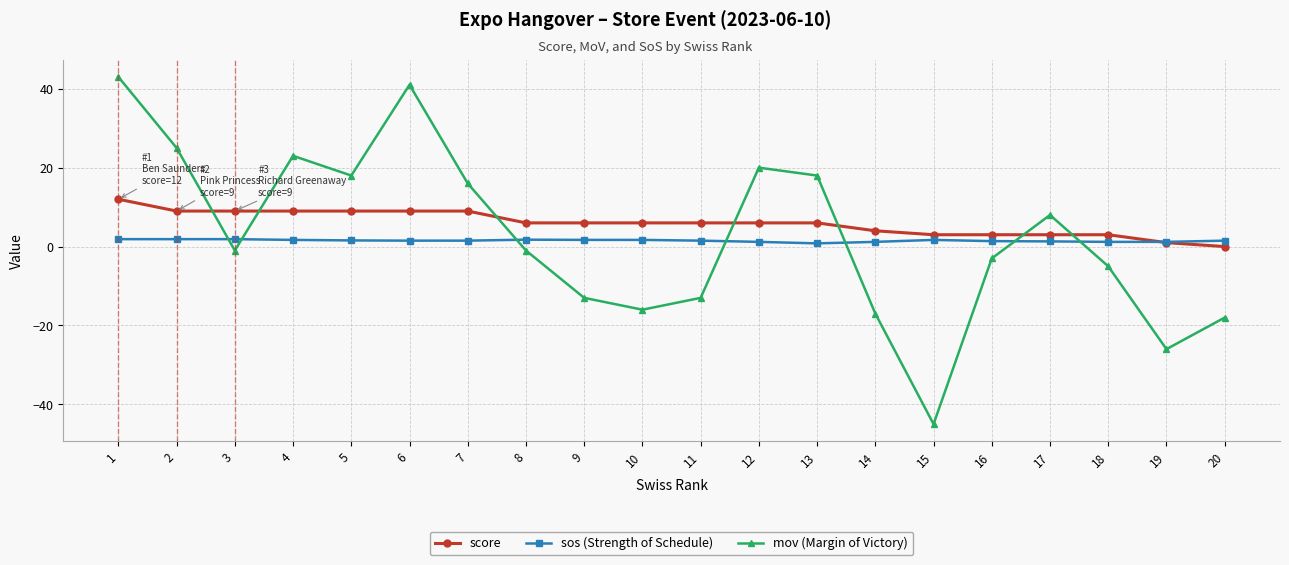

Which category has the highest value across all series?

1